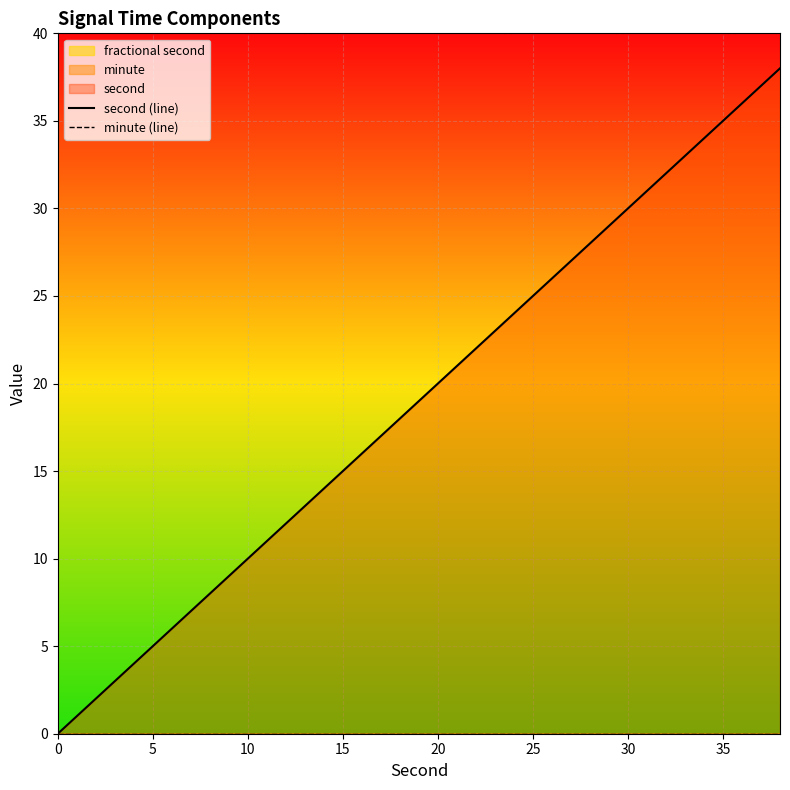

True or false: minute (line) and second (line) intersect in this chart.

False